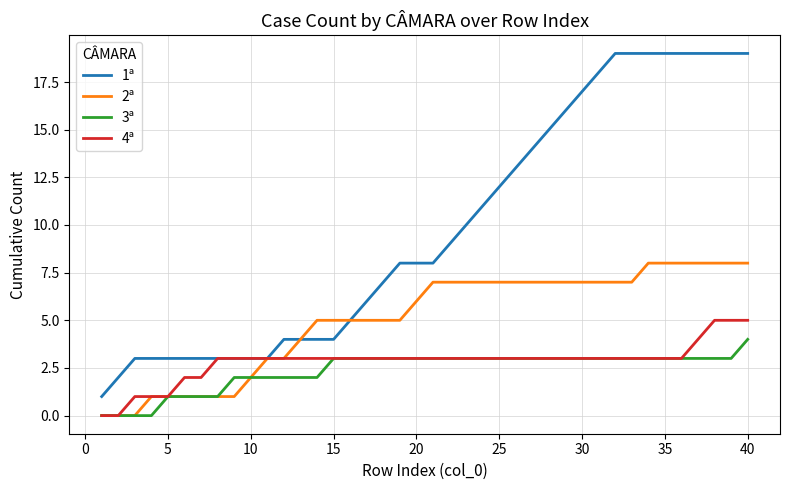

Which series has the largest total across all categories?

1ª